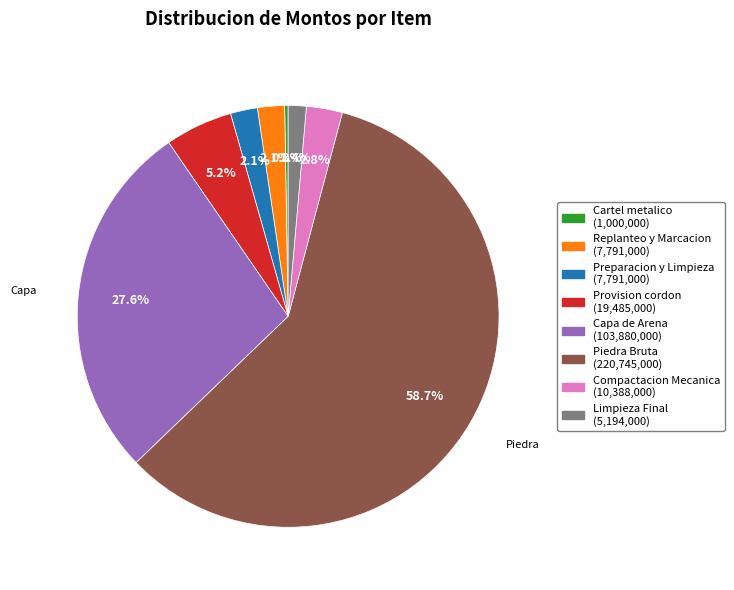

Which slice represents more than half of the pie?

Piedra Bruta